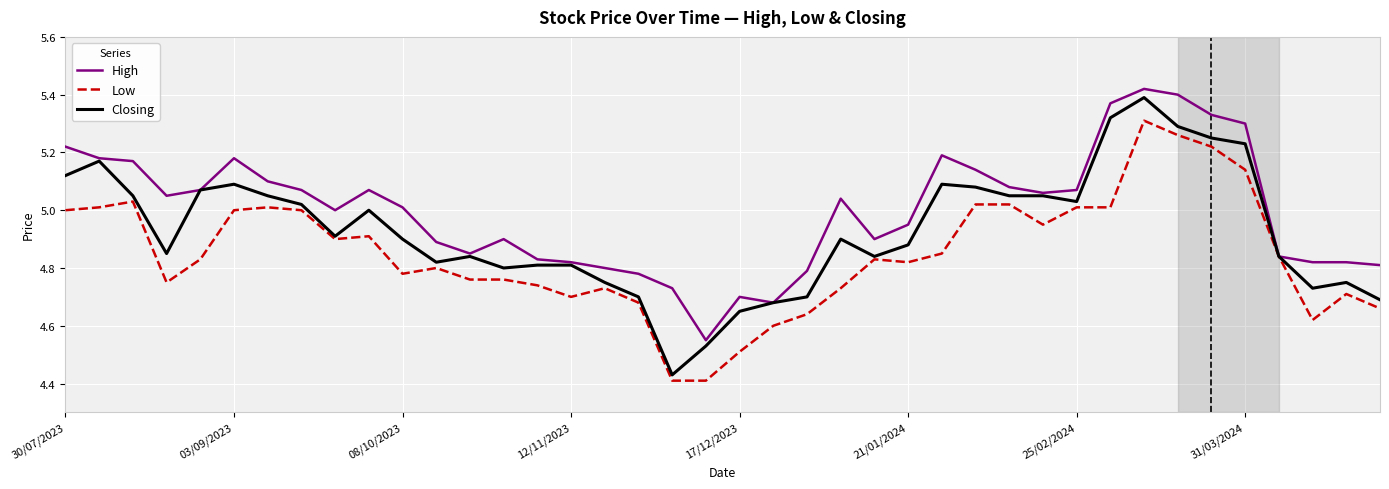

List the series in order of their overall mean, highest first.

High, Closing, Low